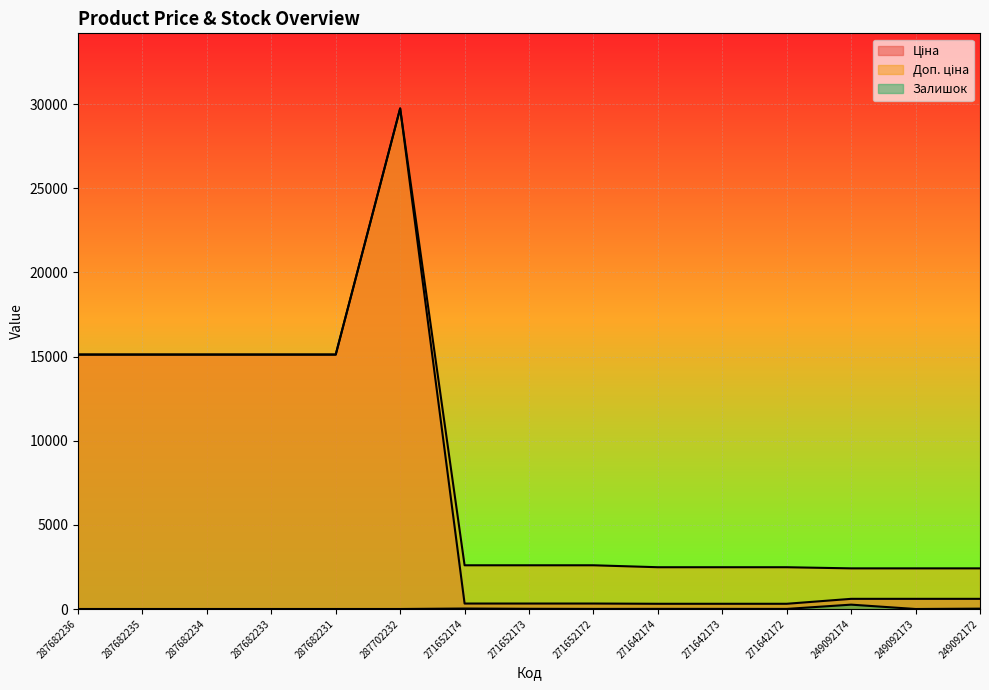

The Залишок series shows 0.0 at 287682233. True or false?

True